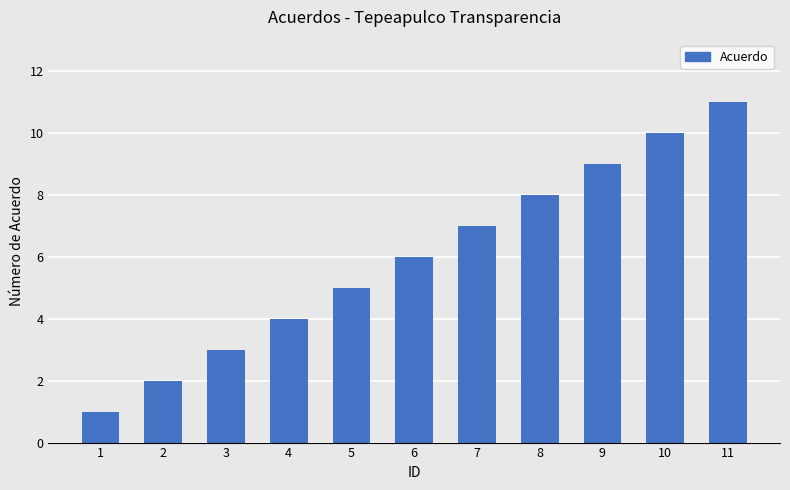

What is the value of the 4th bar from the left?

4